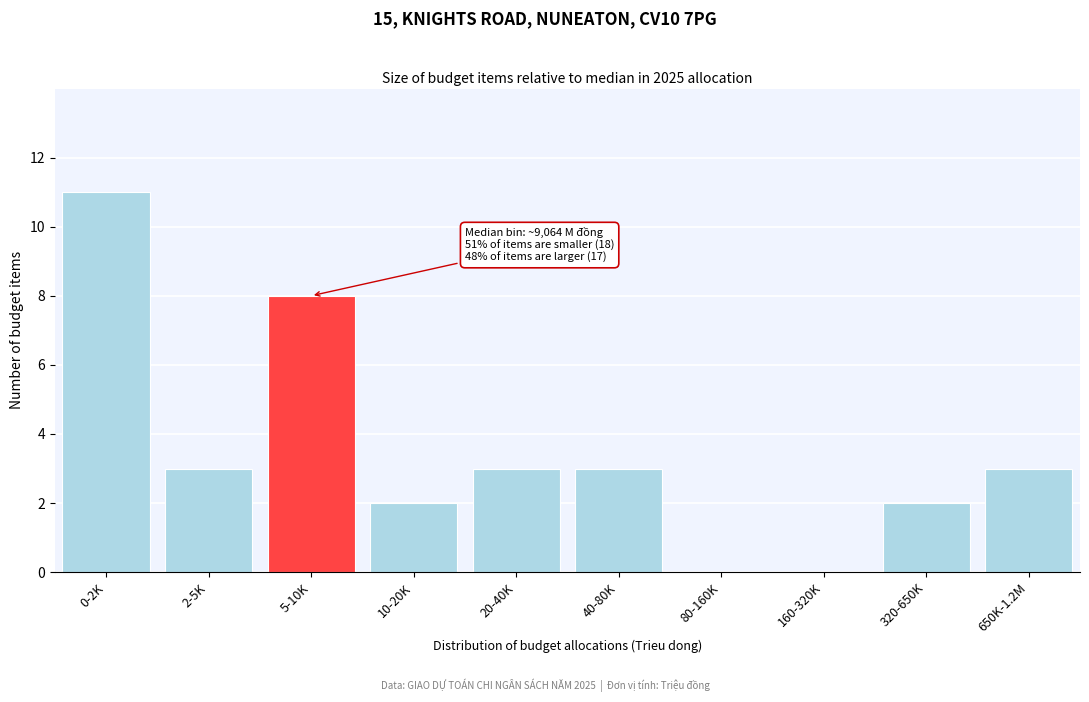

Reading left to right, transcribe all the data shown in this chart.

0-2K=11	2-5K=3	5-10K=8	10-20K=2	20-40K=3	40-80K=3	80-160K=0	160-320K=0	320-650K=2	650K-1.2M=3